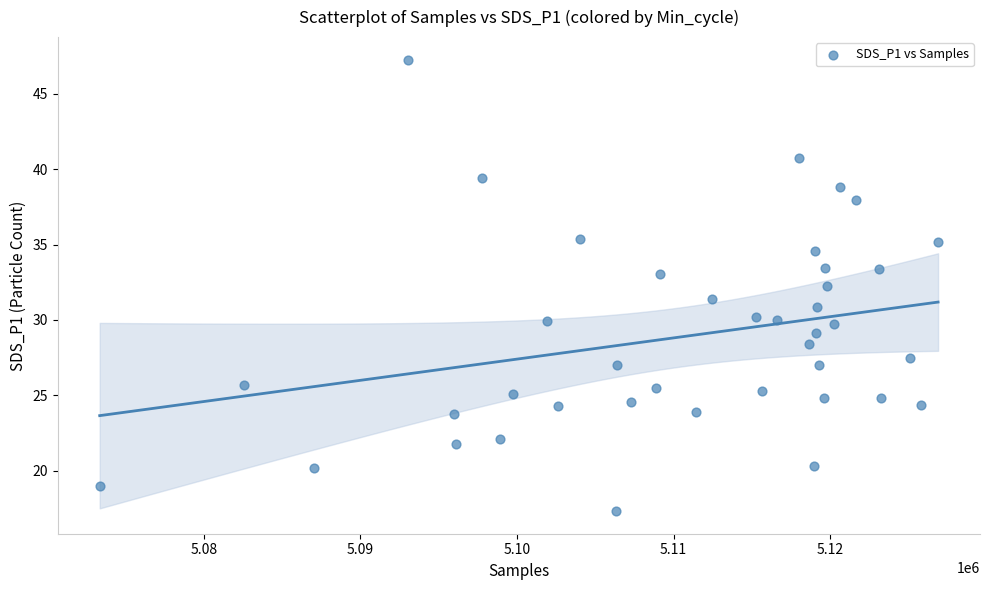

What is the range of Y values (max minus min)?

29.9